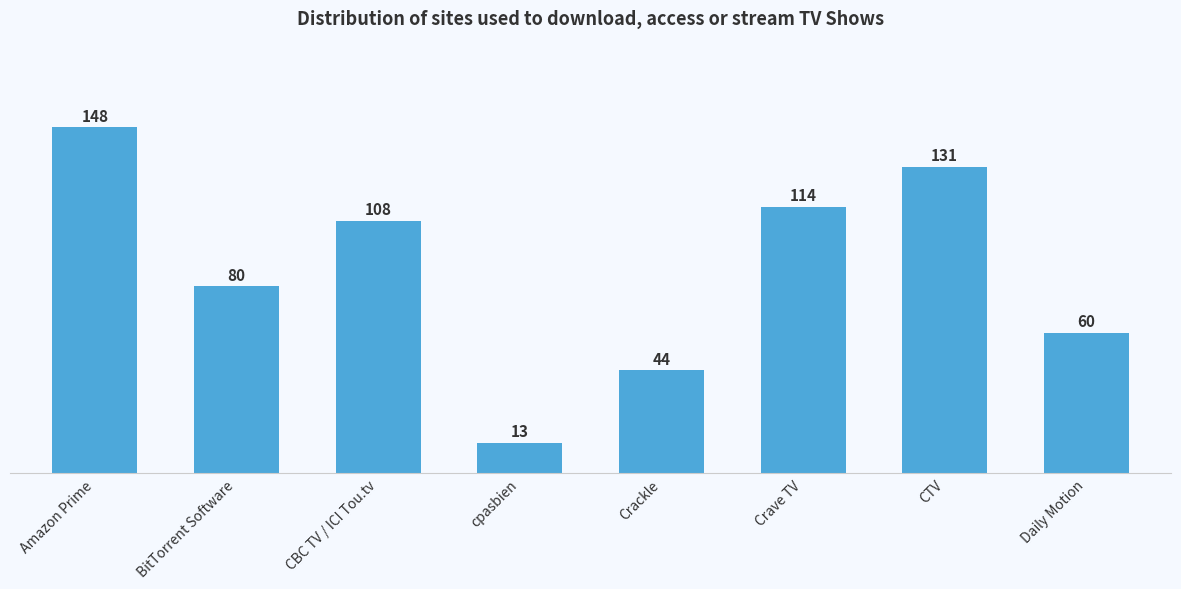

Where is the data nearest to the value 80?

BitTorrent Software